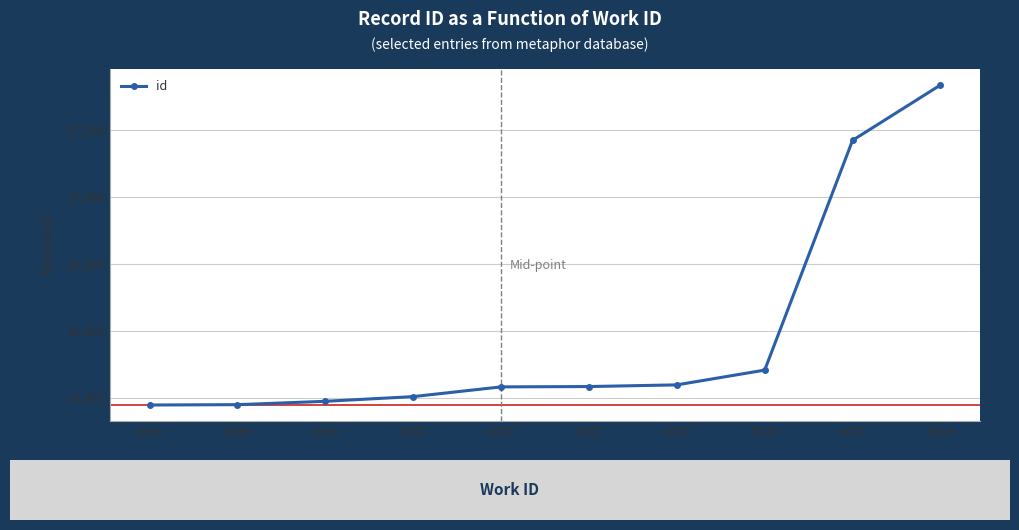

How many series are shown in this chart?

1